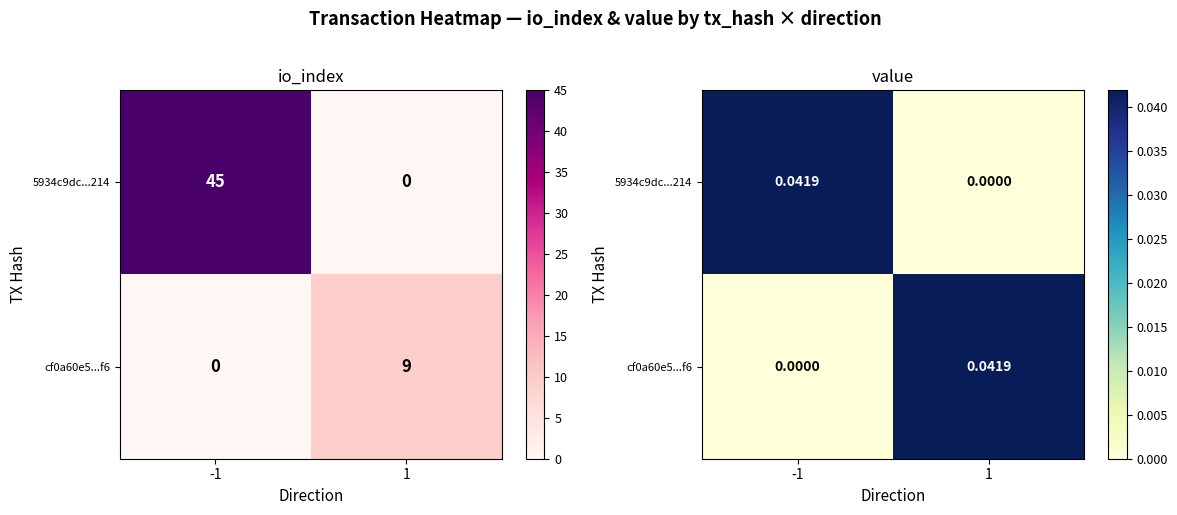

Rank the series by their maximum value, from highest to lowest.

5934c9dc...214, cf0a60e5...f6